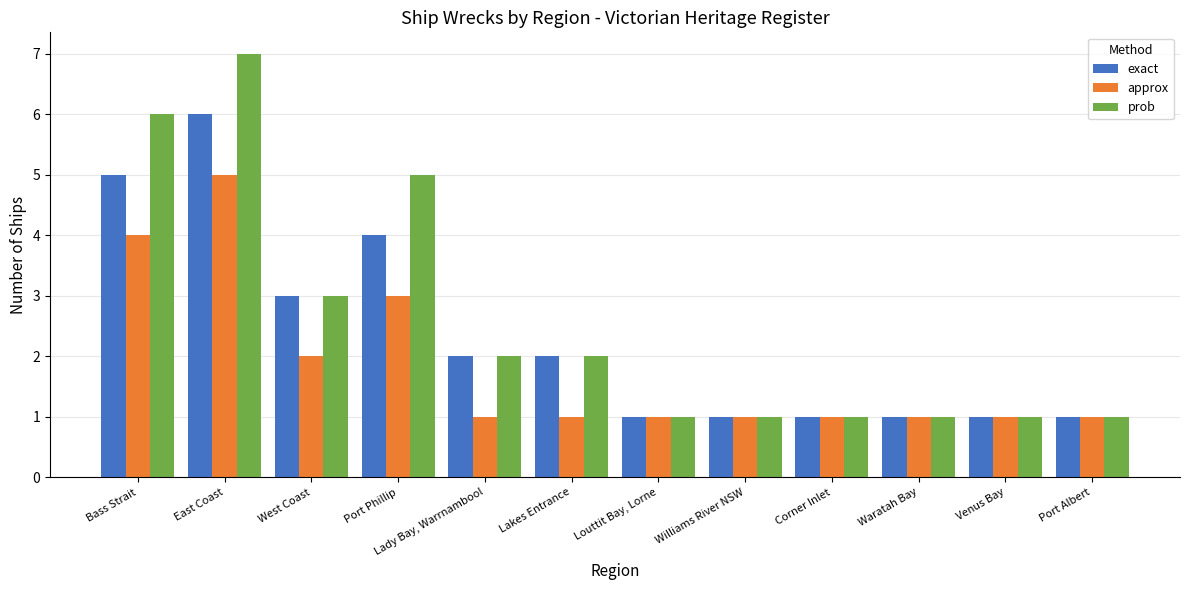

Reading left to right, list all the values displayed in this chart.

exact: Bass Strait=5	East Coast=6	West Coast=3	Port Phillip=4	Lady Bay, Warrnambool=2	Lakes Entrance=2	Louttit Bay, Lorne=1	Williams River NSW=1	Corner Inlet=1	Waratah Bay=1	Venus Bay=1	Port Albert=1
approx: Bass Strait=4	East Coast=5	West Coast=2	Port Phillip=3	Lady Bay, Warrnambool=1	Lakes Entrance=1	Louttit Bay, Lorne=1	Williams River NSW=1	Corner Inlet=1	Waratah Bay=1	Venus Bay=1	Port Albert=1
prob: Bass Strait=6	East Coast=7	West Coast=3	Port Phillip=5	Lady Bay, Warrnambool=2	Lakes Entrance=2	Louttit Bay, Lorne=1	Williams River NSW=1	Corner Inlet=1	Waratah Bay=1	Venus Bay=1	Port Albert=1